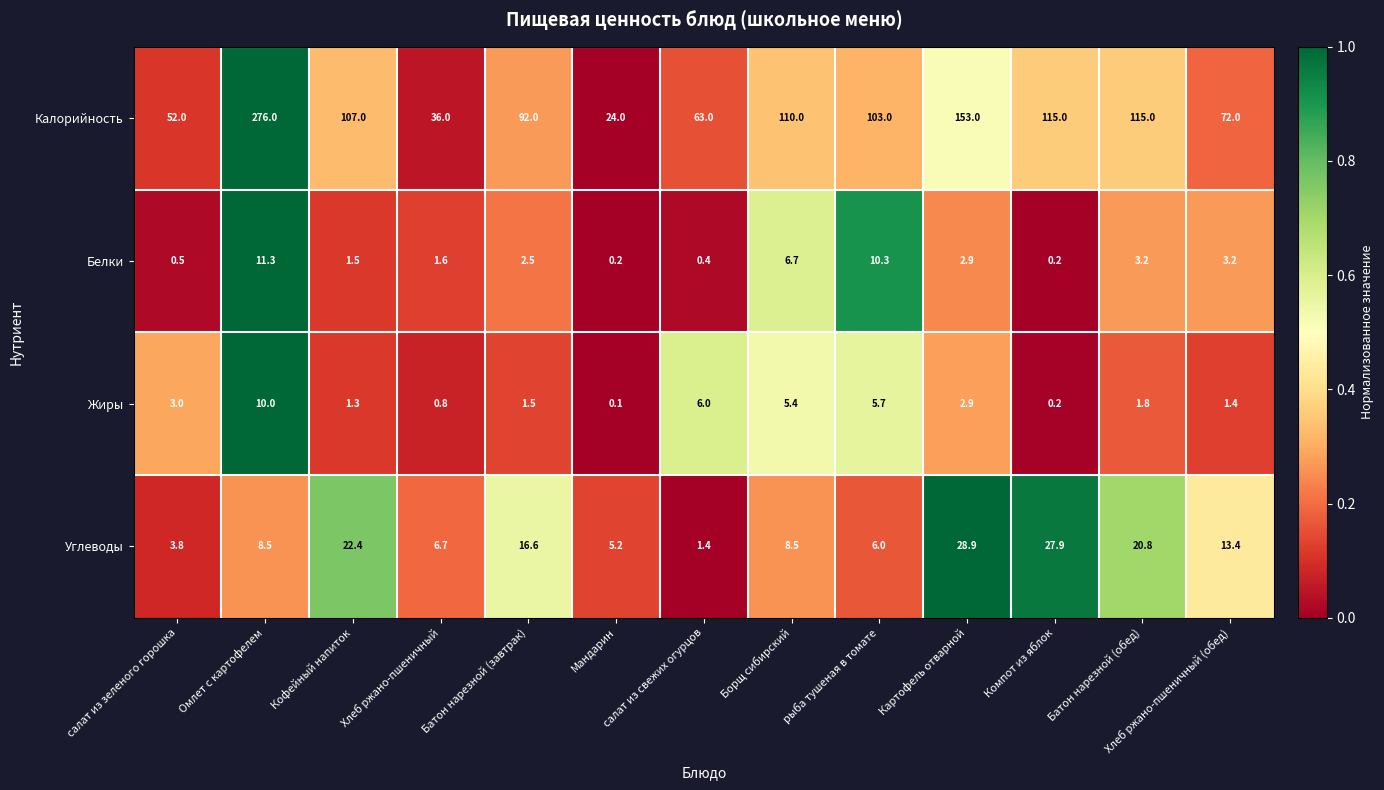

Rank the series at Батон нарезной (обед) from lowest to highest value.

Жиры, Белки, Углеводы, Калорийность